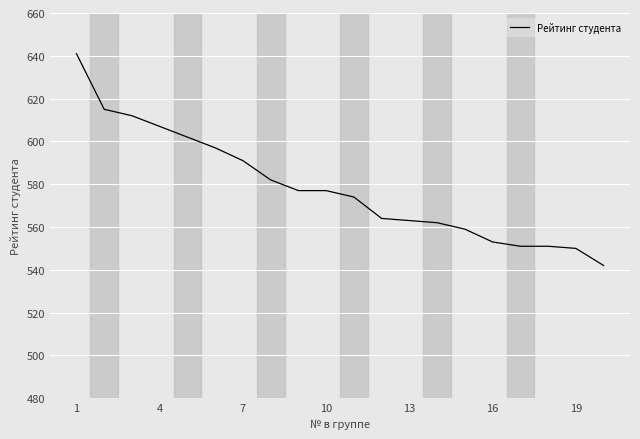

Count the number of categories in the chart.

20